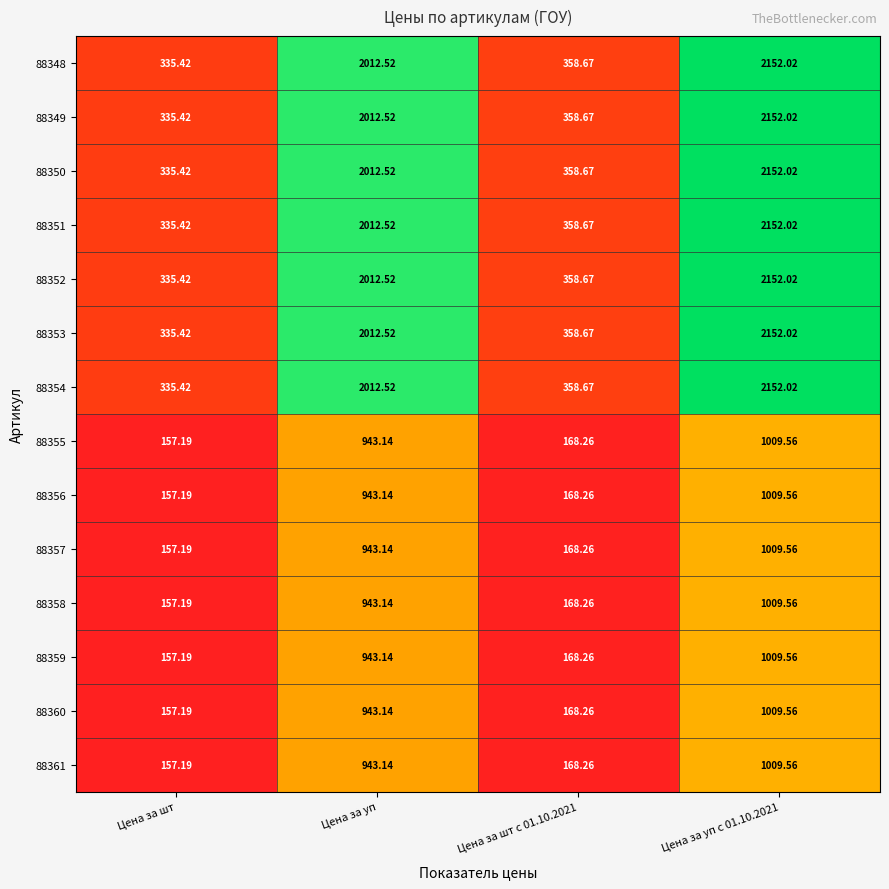

Where is 88354 nearest to the value 1243?

Цена за уп